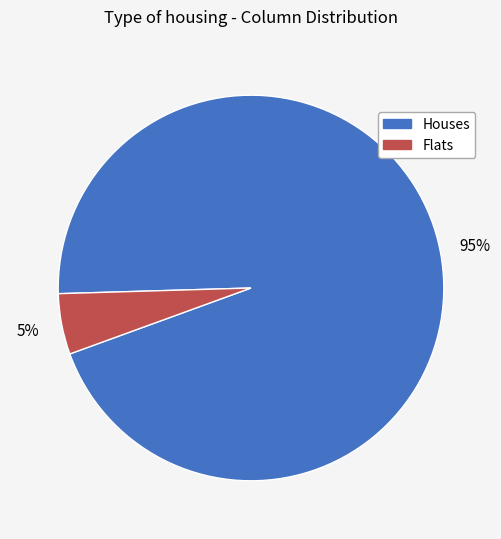

Is there a majority slice in this chart?

Yes